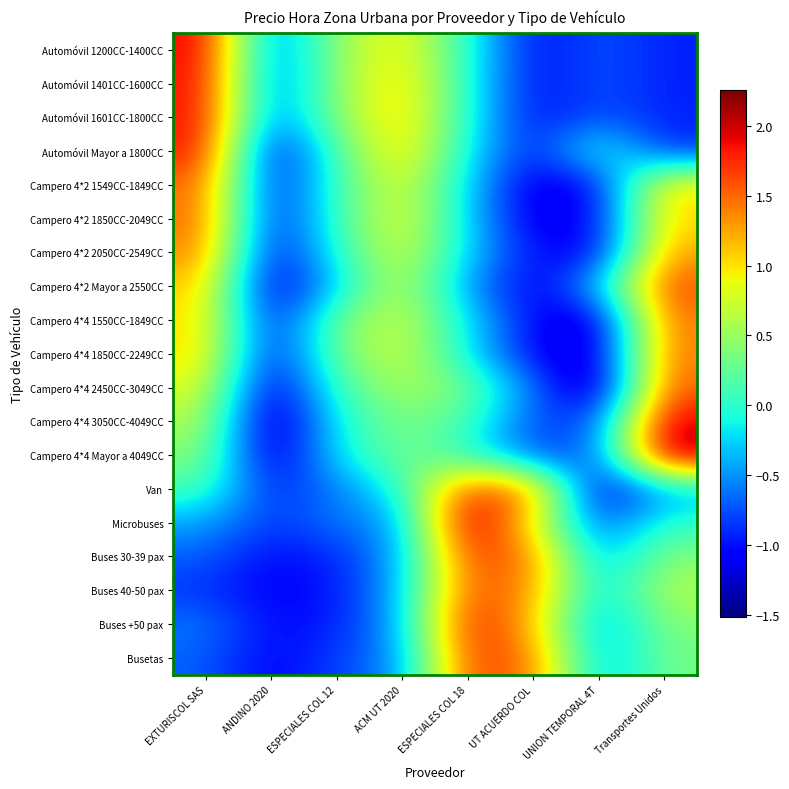

List the series in order of their peak value, highest first.

Microbuses, Campero 4*4 Mayor a 4049CC, Campero 4*4 3050CC-4049CC, Automóvil 1200CC-1400CC, Buses +50 pax, Automóvil 1401CC-1600CC, Automóvil 1601CC-1800CC, Automóvil Mayor a 1800CC, Busetas, Buses 30-39 pax, Van, Campero 4*2 Mayor a 2550CC, Buses 40-50 pax, Campero 4*4 2450CC-3049CC, Campero 4*2 1850CC-2049CC, Campero 4*2 1549CC-1849CC, Campero 4*4 1550CC-1849CC, Campero 4*4 1850CC-2249CC, Campero 4*2 2050CC-2549CC